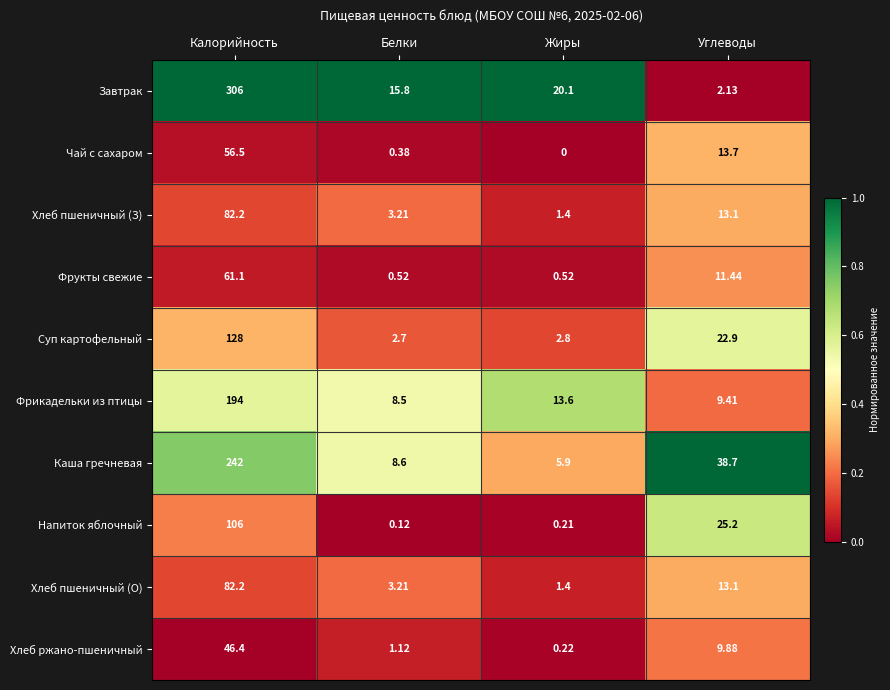

Which series has the widest spread of values?

Завтрак